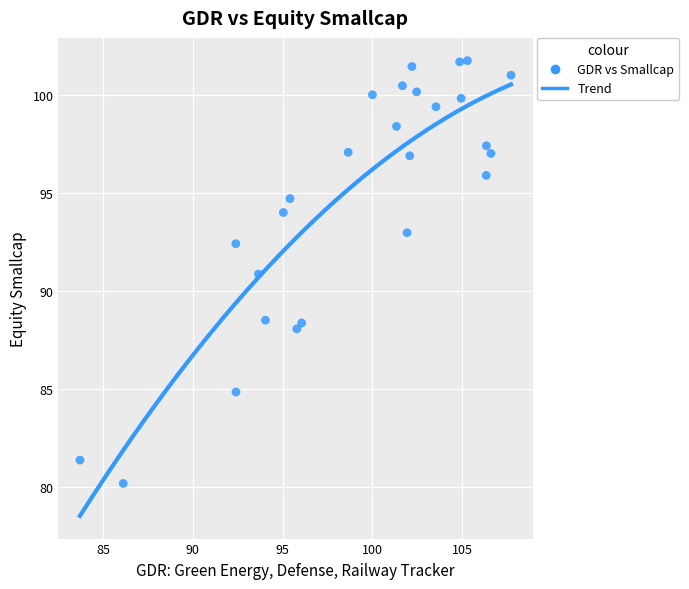

What is the range of X values (max minus min)?

24.0